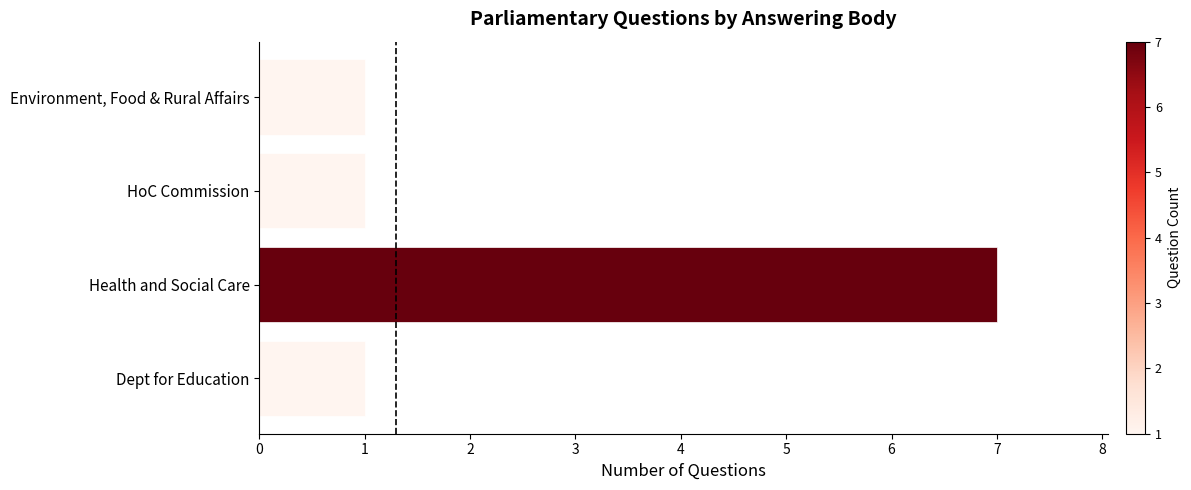

Between Environment, Food & Rural Affairs and Health and Social Care, which is larger?

Health and Social Care